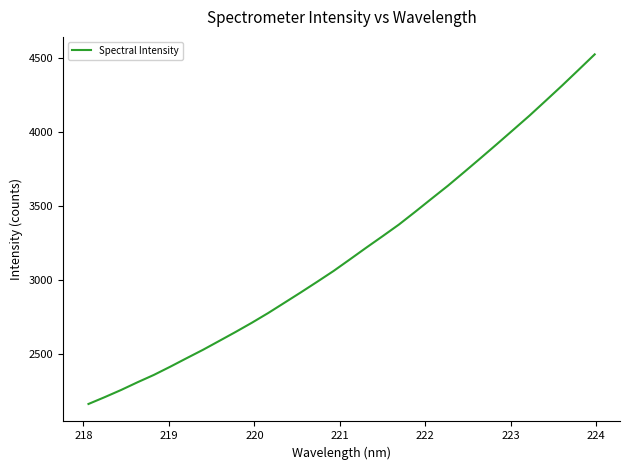

What is the difference between the maximum and minimum values?

2361.1